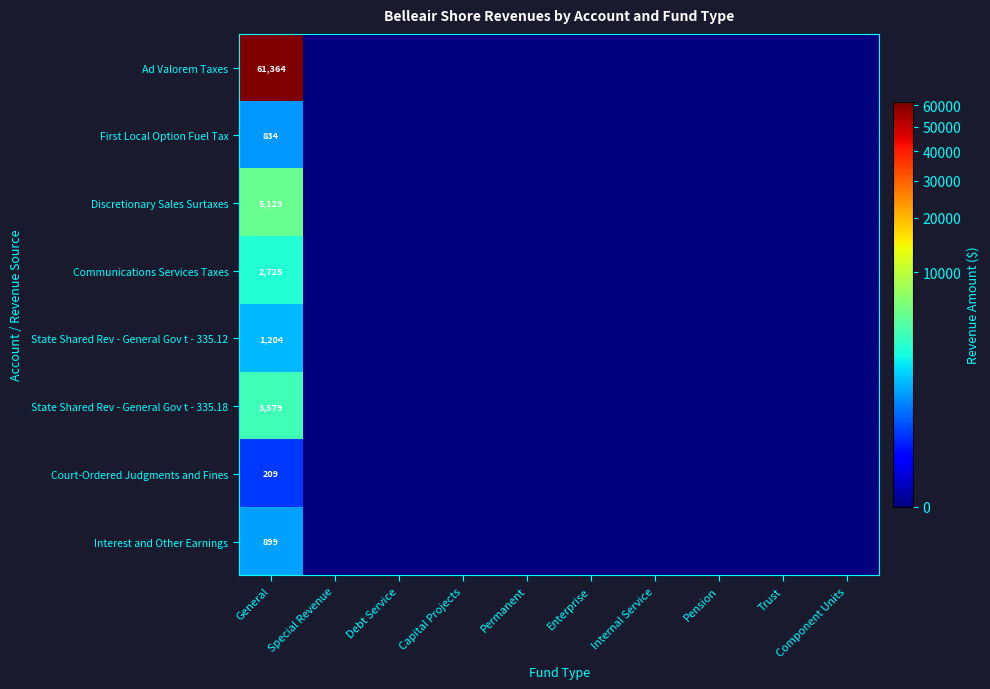

At which label is Court-Ordered Judgments and Fines closest to 104?

Special Revenue